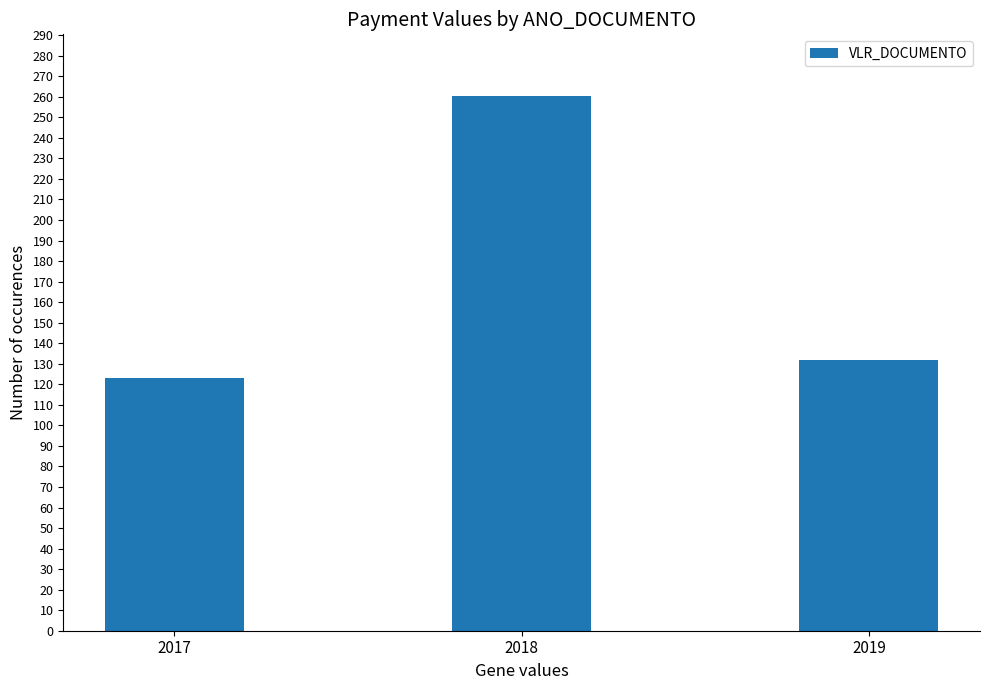

Between 2019 and 2018, which is larger?

2018